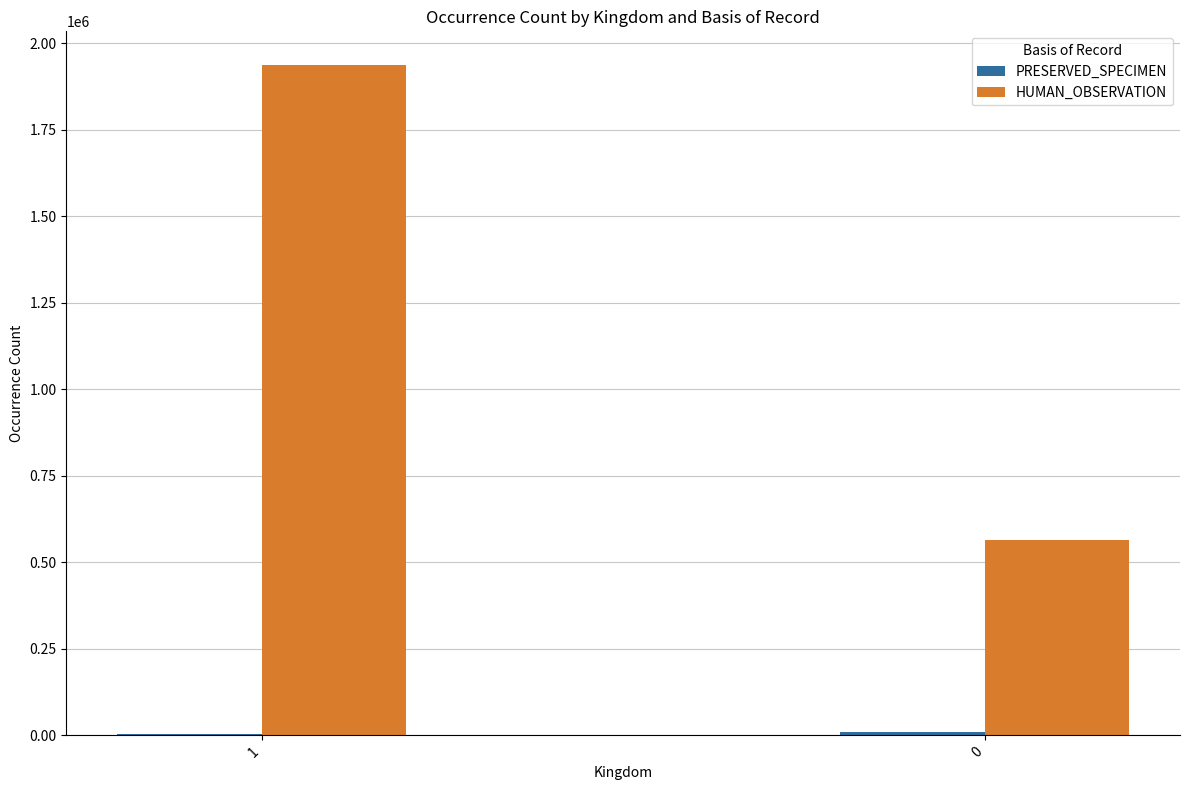

Which series has the largest total across all categories?

HUMAN_OBSERVATION